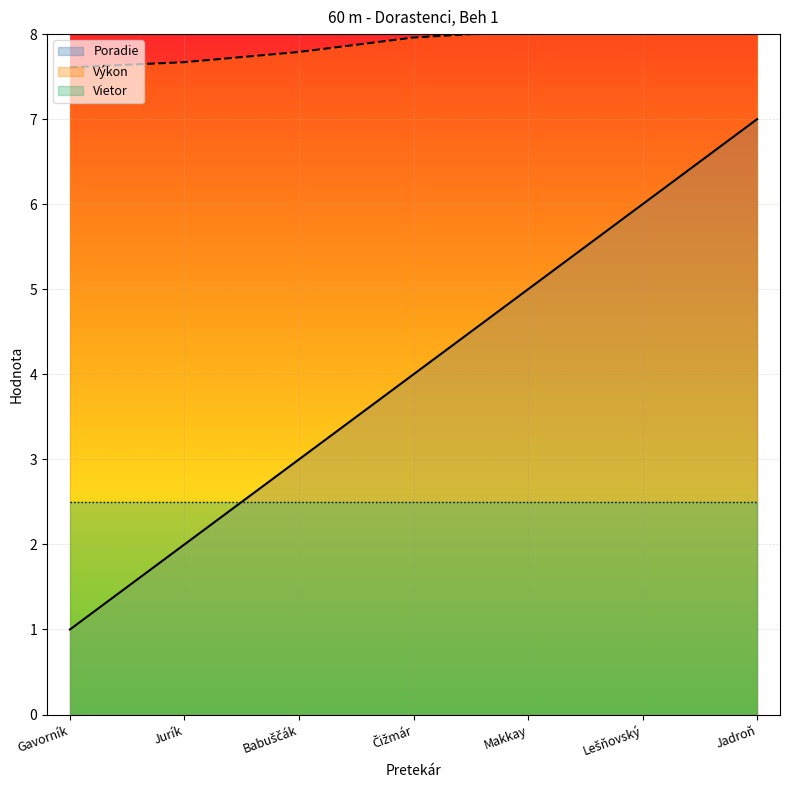

What is the difference between the Výkon values at Jadroň and Makkay?

0.8